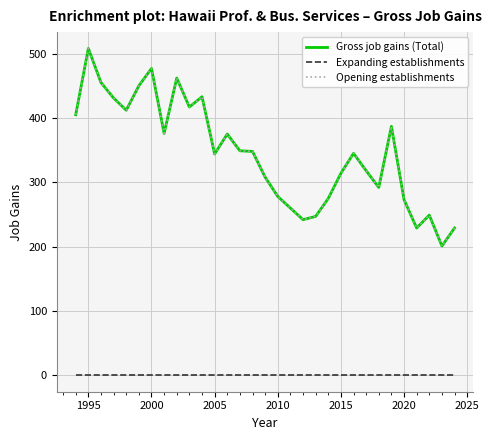

What is the difference between the maximum and minimum values in the Gross job gains (Total) series?

307